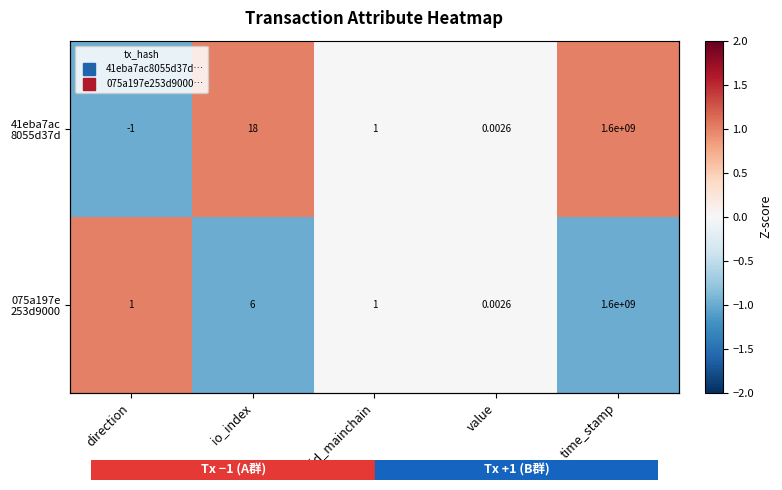

At io_index, list the series in order from smallest to largest.

075a197e 253d9000, 41eba7ac 8055d37d